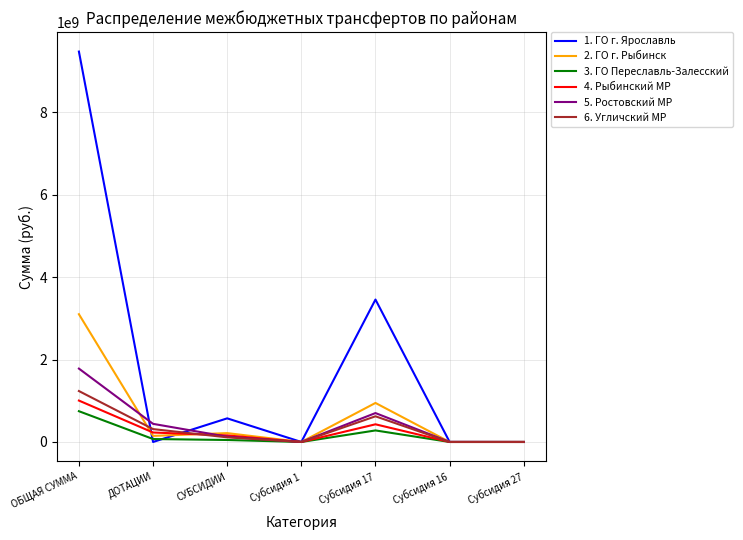

The value of 1. ГО г. Ярославль at Субсидия 27 is 4145704298. True or false?

False